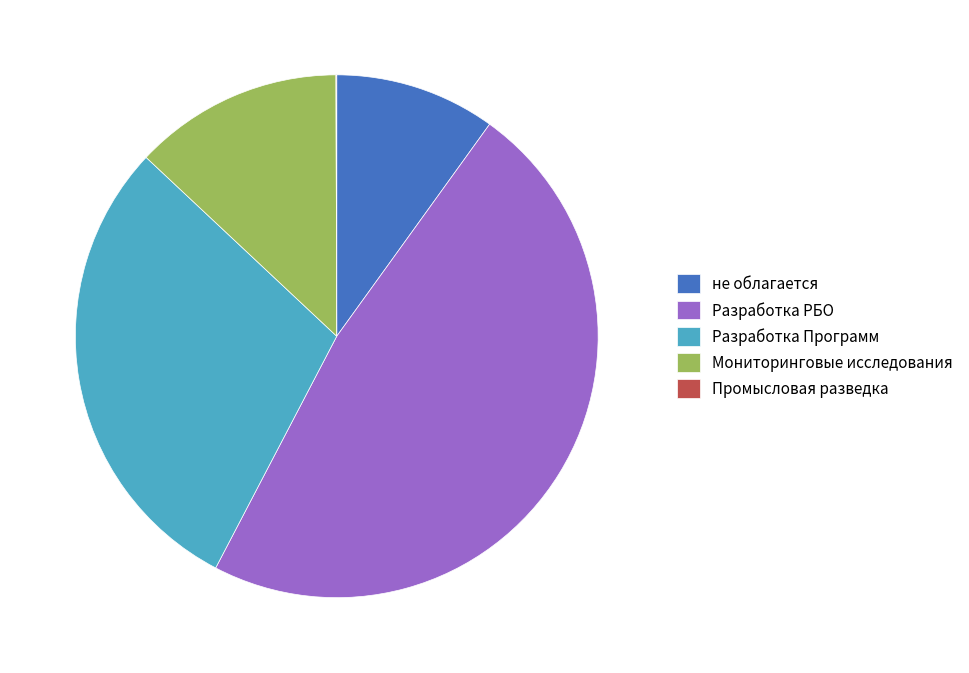

The Мониторинговые исследования slice represents 13% of the pie. True or false?

True